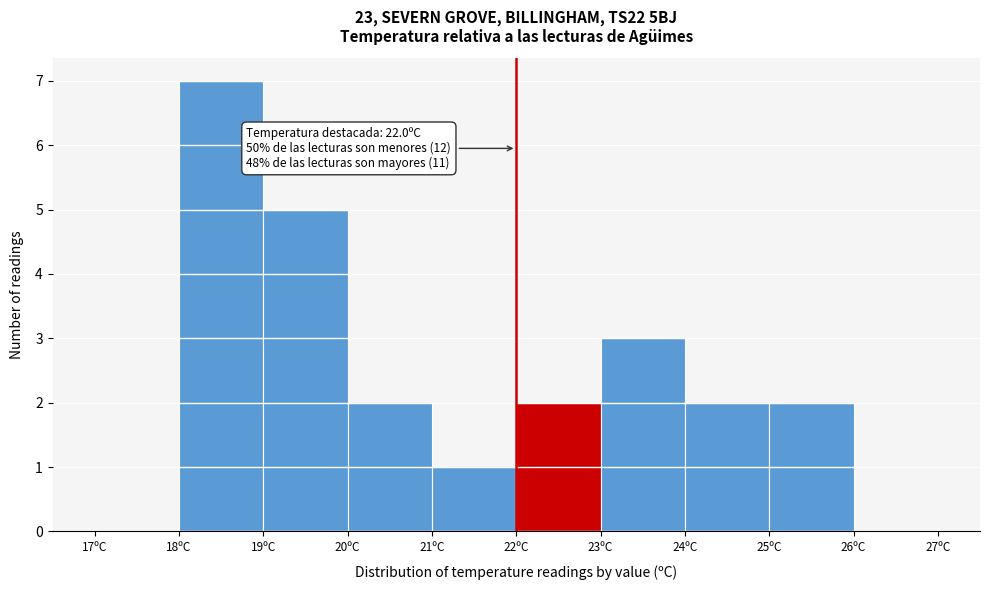

Which range on the x-axis has the tallest bar?

18 to 19